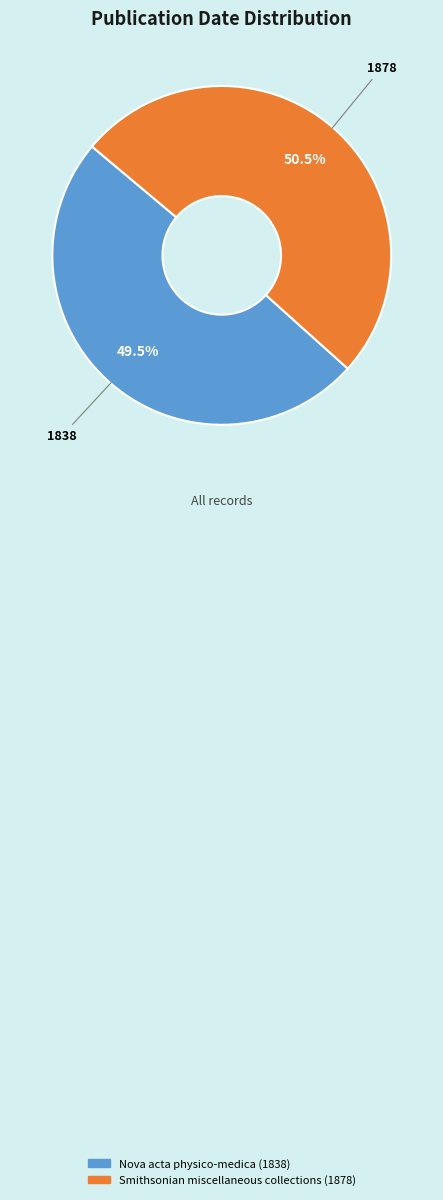

Does Nova acta physico-medica (1838) represent more than half of the total?

No